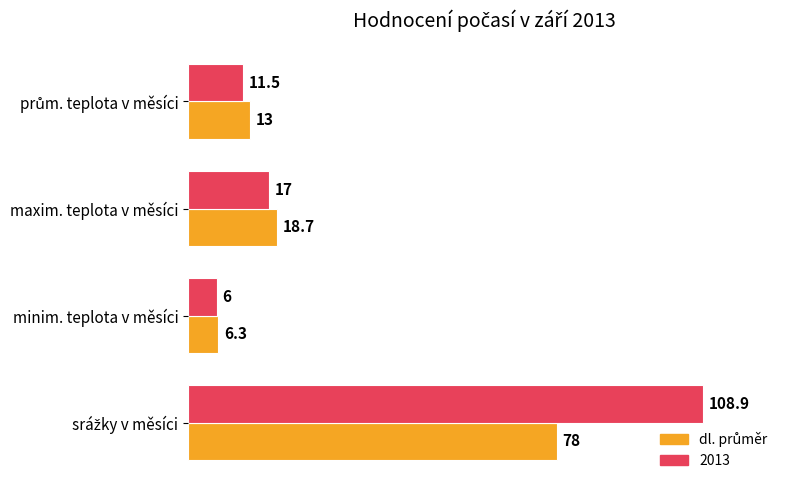

How many categories are shown in the chart?

4